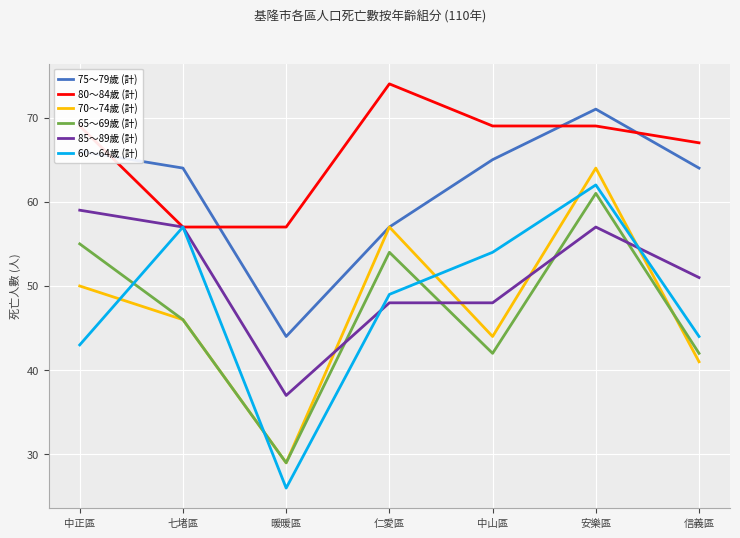

Which label corresponds to the smallest value in the chart?

暖暖區